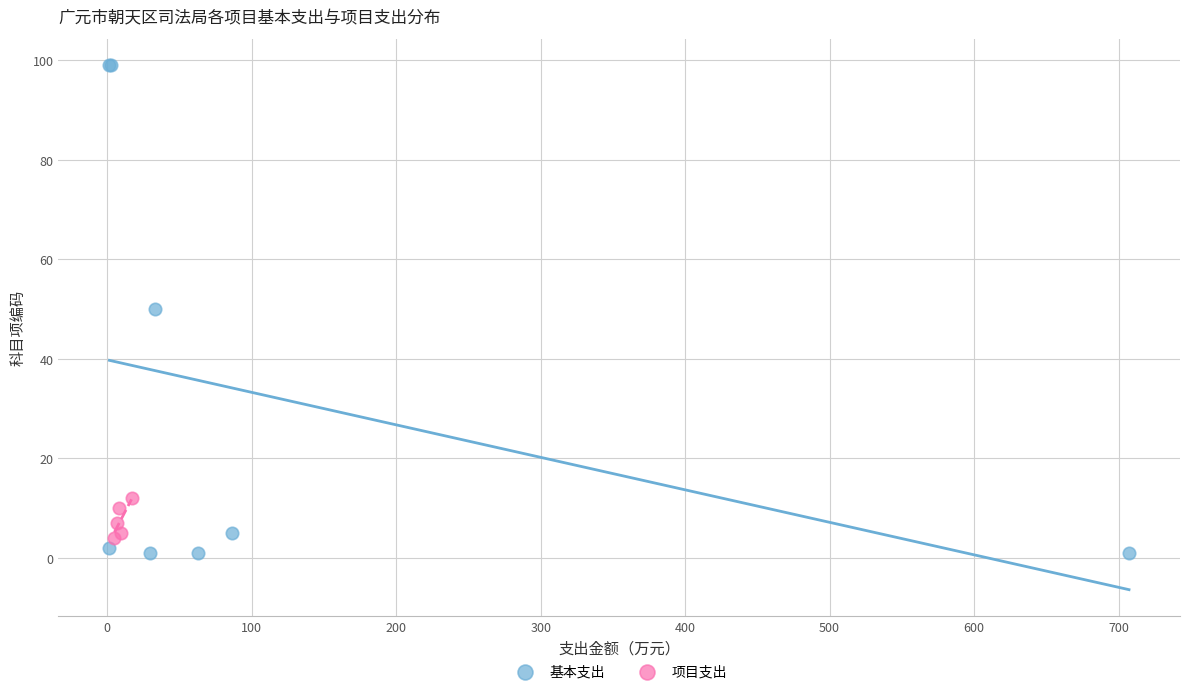

Which series contains the highest Y value?

基本支出